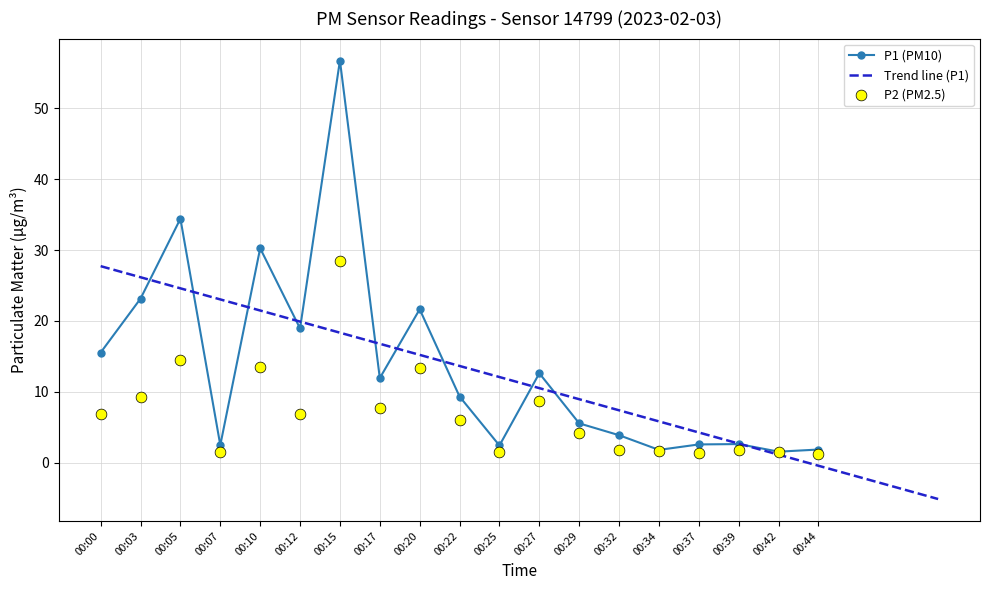

Which series has the largest total across all categories?

P1